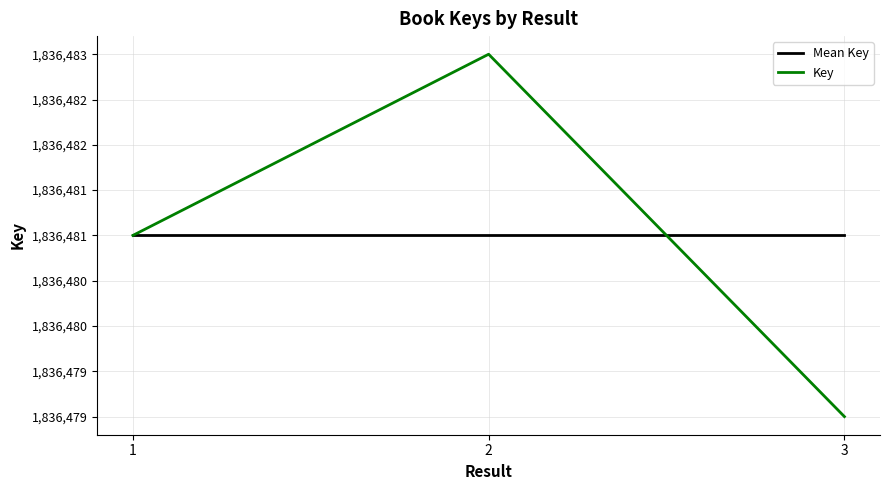

Which series has the largest range (max minus min)?

Key